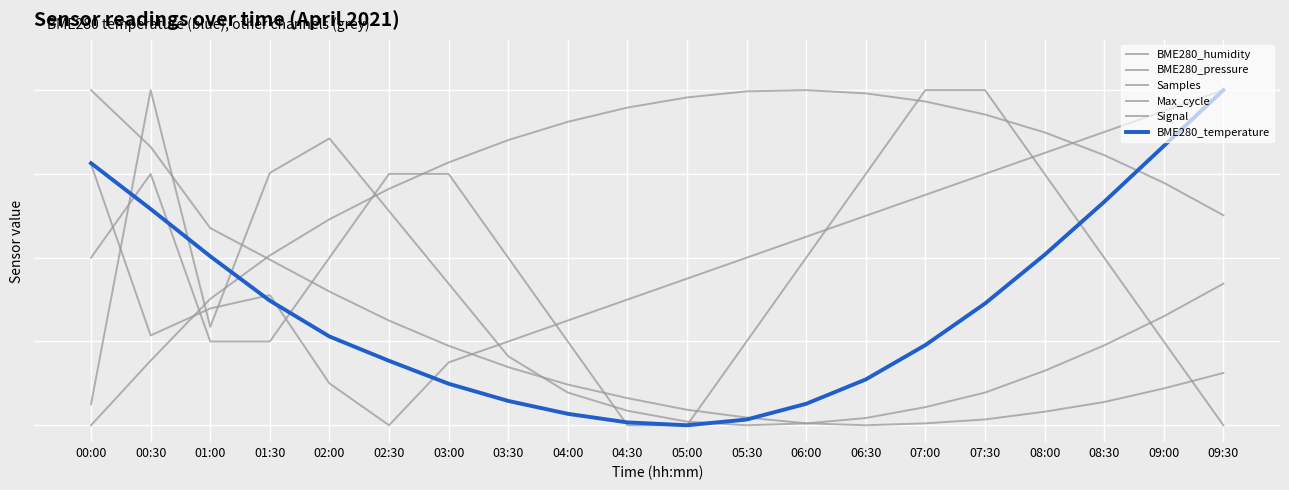

At which label is Samples closest to 50?

05:30